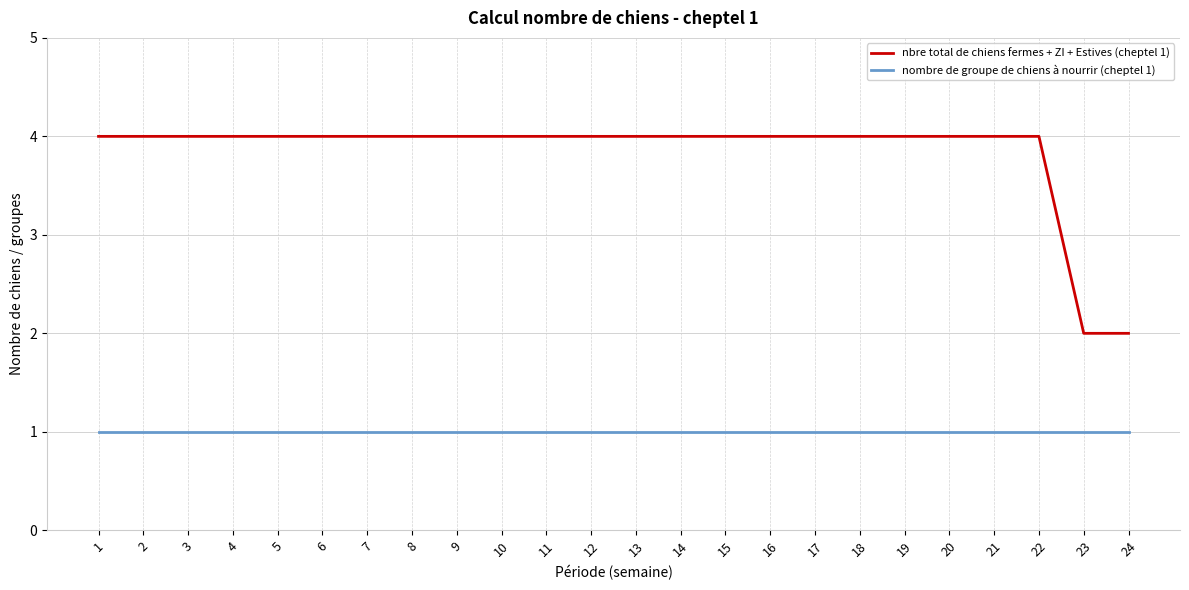

How many lines are shown in the chart?

2